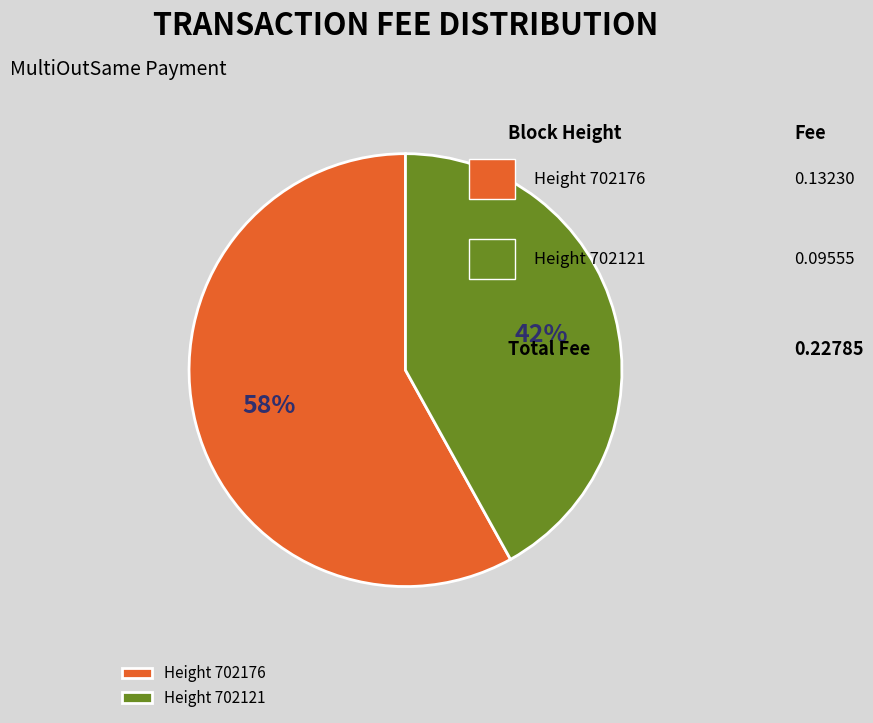

Is there a majority slice in this chart?

Yes